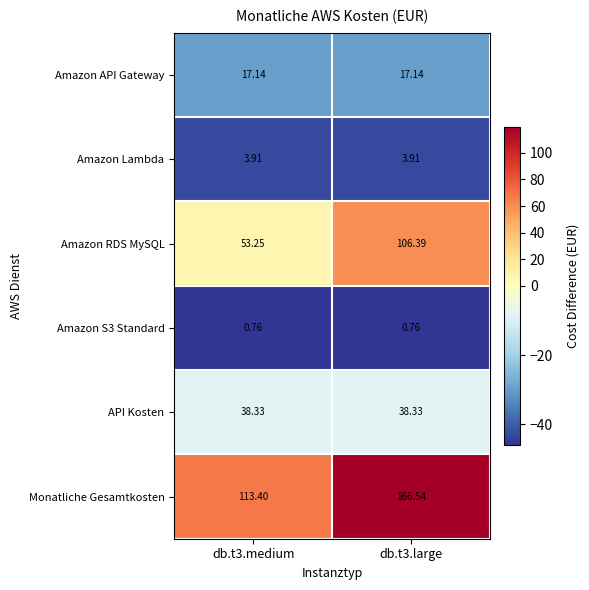

At db.t3.medium, list the series in order from smallest to largest.

Amazon S3 Standard, Amazon Lambda, Amazon API Gateway, API Kosten, Amazon RDS MySQL, Monatliche Gesamtkosten